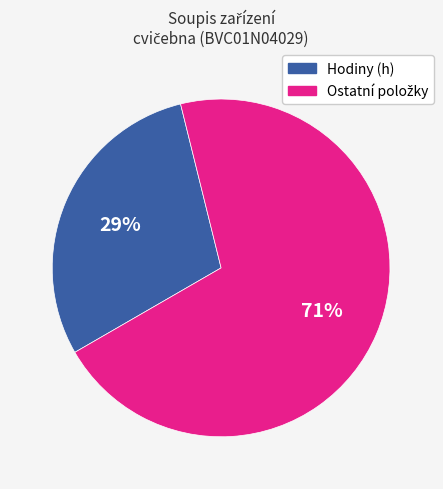

Count the number of slices in the pie.

2